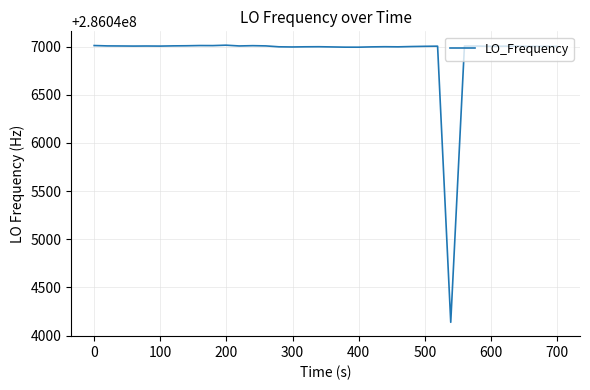

What is the difference between the maximum and minimum values?

2875.3